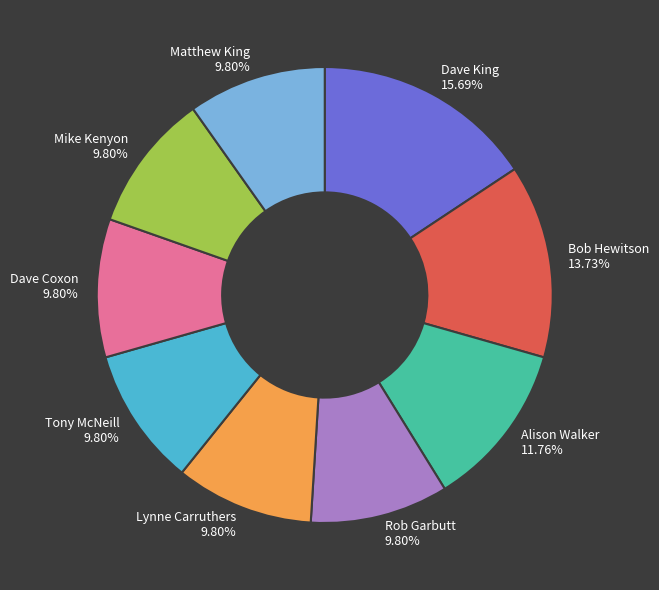

The Tony McNeill slice represents 10% of the pie. True or false?

True